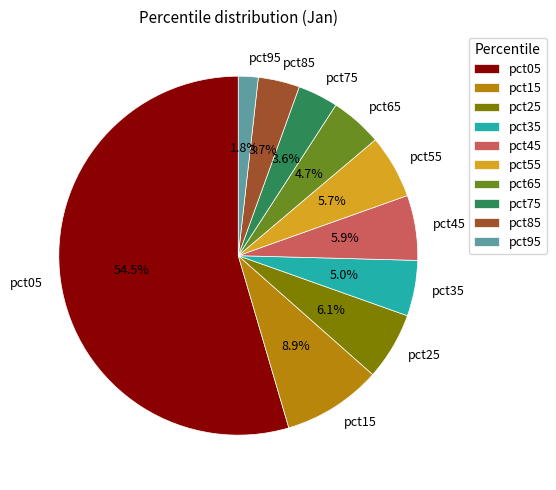

To the nearest percent, what is the difference between the largest and smallest slice percentages?

53%